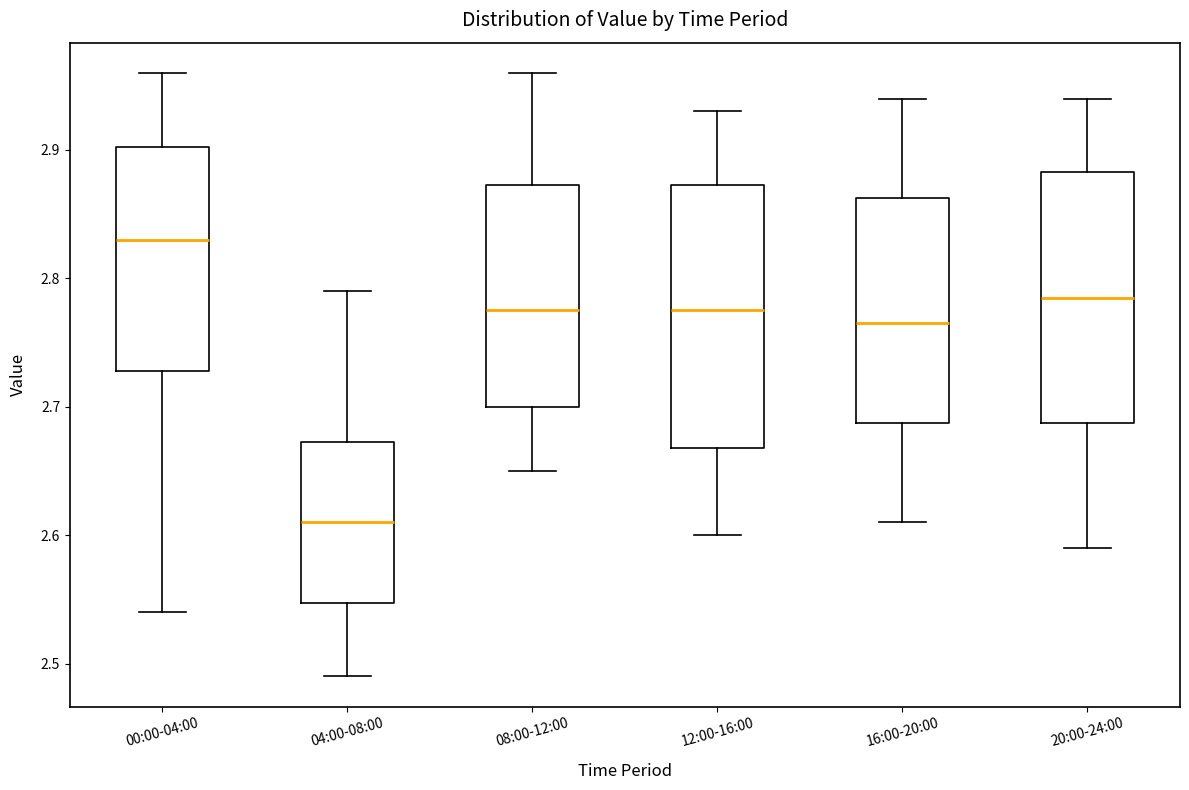

Where does the lower whisker of the box for 00:00-04:00 end on the y-axis? The values are not printed on the chart, so give them approximately, as read against the axis.

2.54